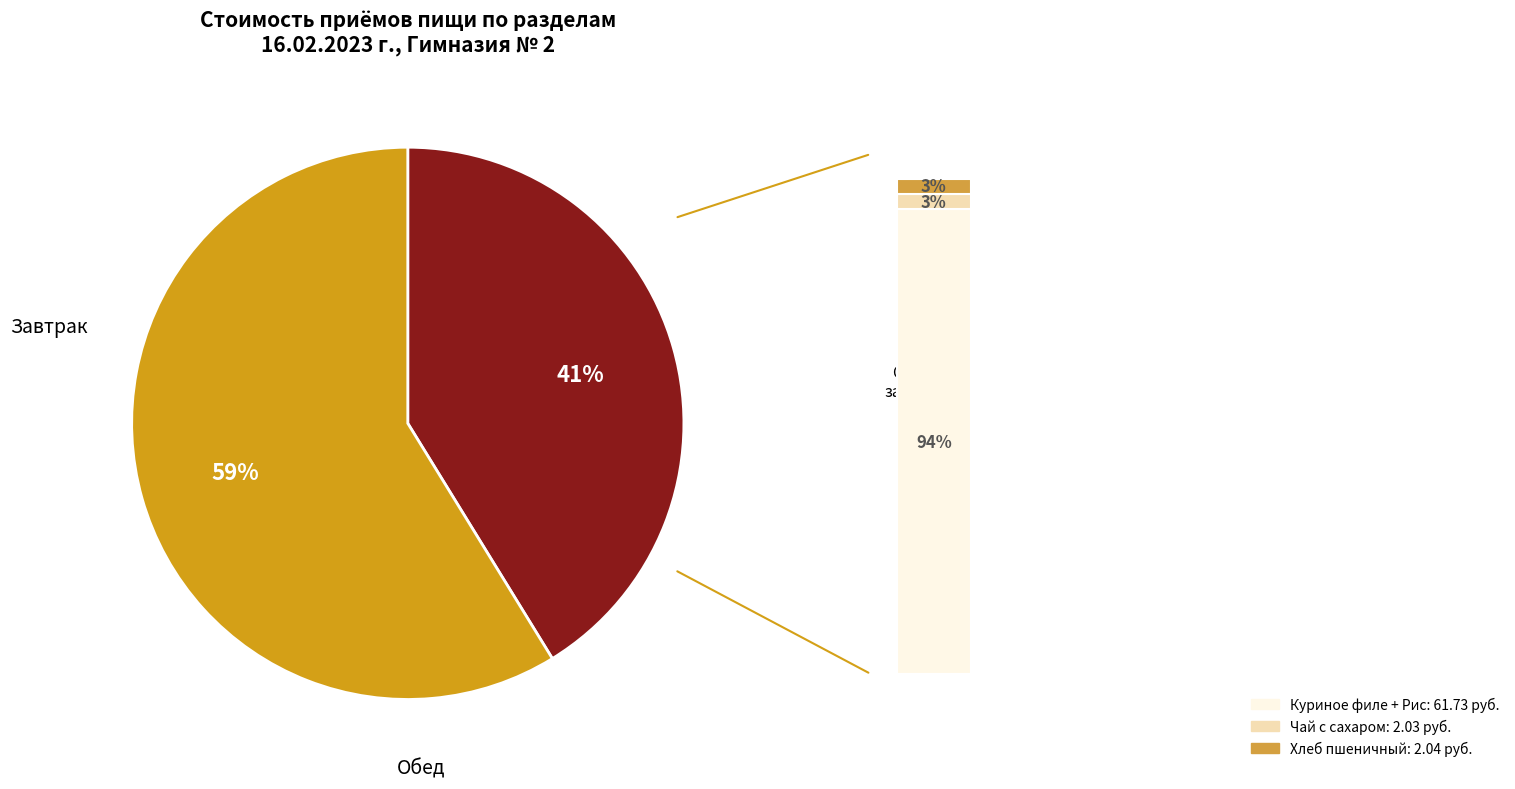

True or false: Завтрак accounts for 41% of the total.

True